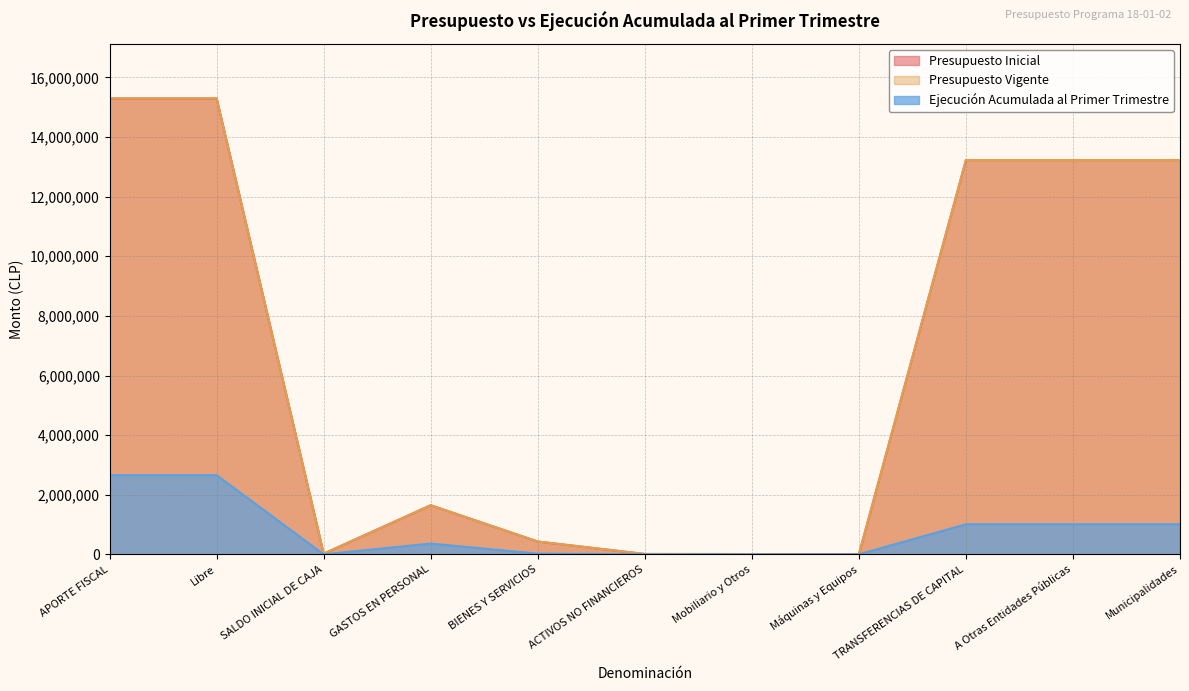

Which has a higher value, GASTOS EN PERSONAL or Municipalidades?

Municipalidades